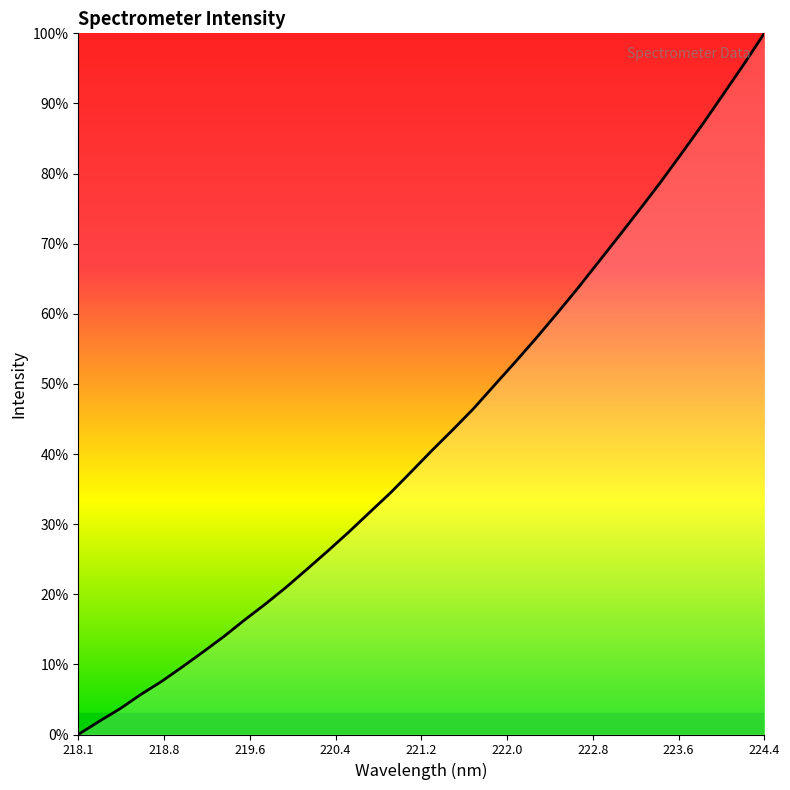

Does the chart have visible grid lines?

No